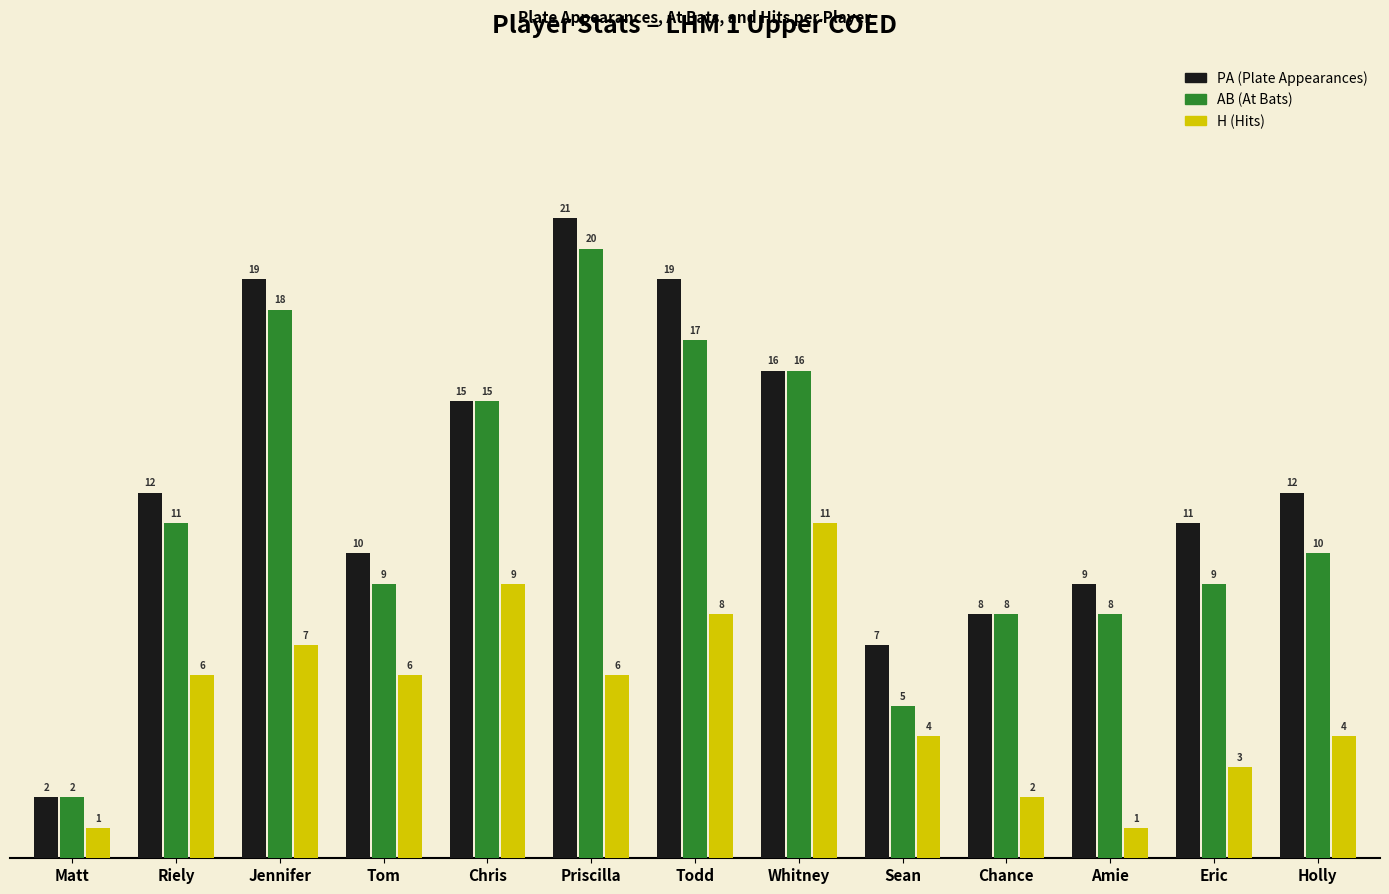

At which category is the sum across all series the highest?

Priscilla